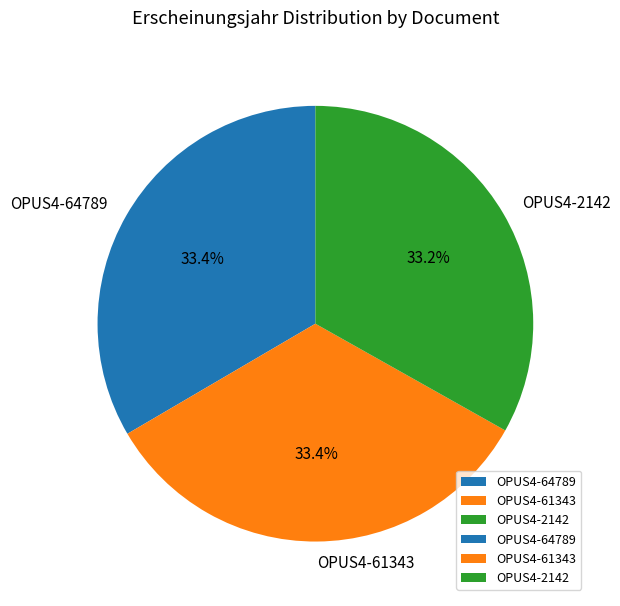

The OPUS4-2142 slice represents 47% of the pie. True or false?

False